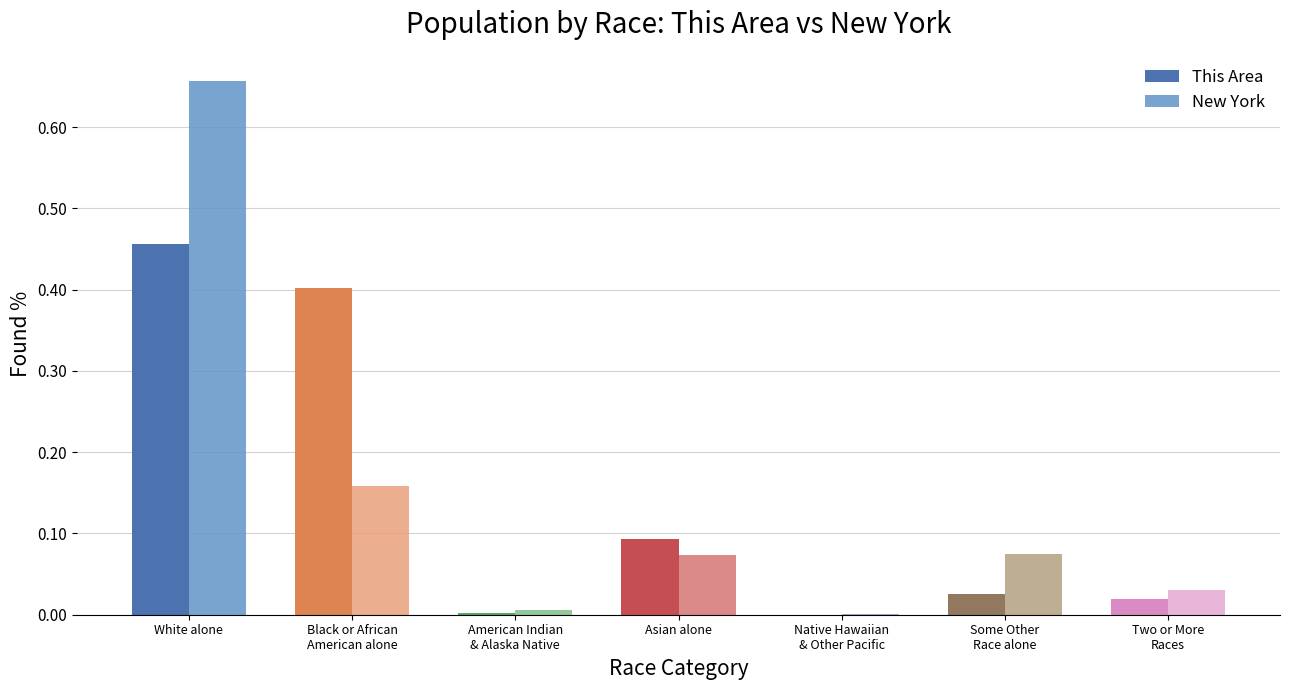

What is the sum of all New York values?

1.0